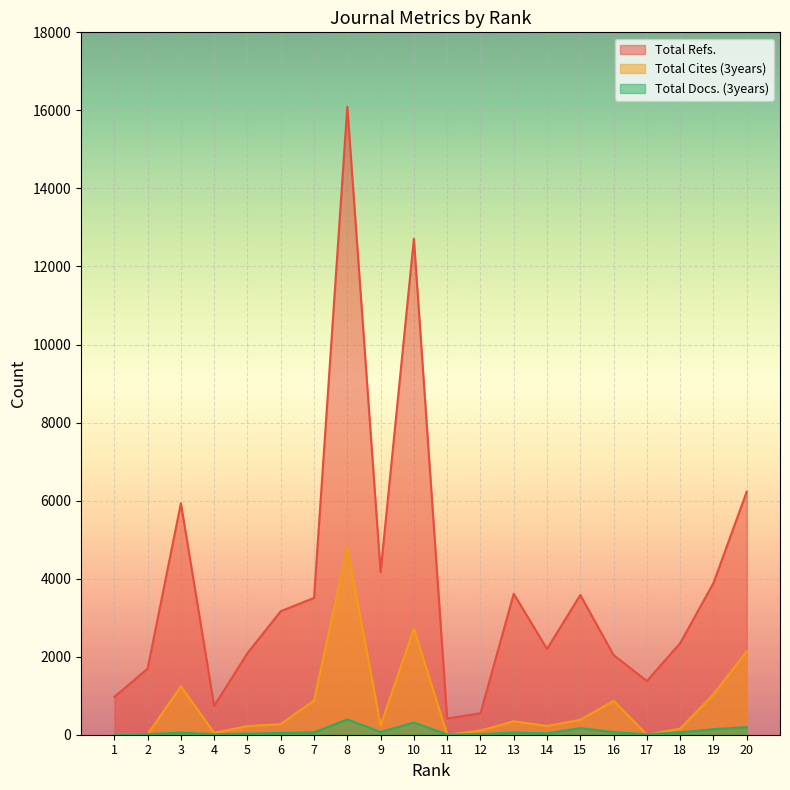

What is the value of the Total Refs. point at the 7th from the left?

3506